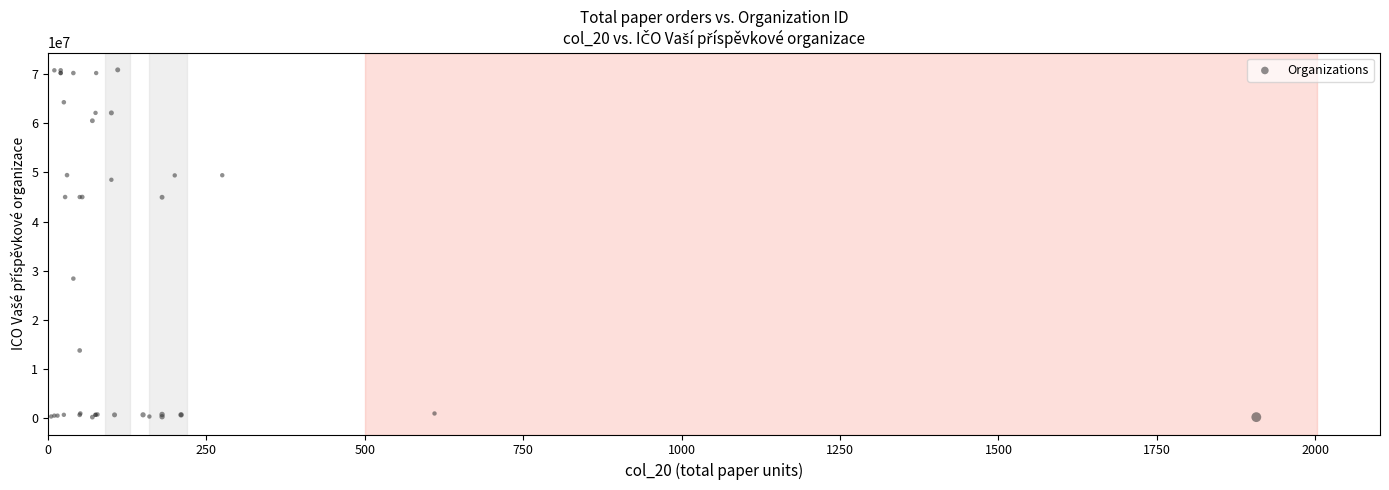

What Y value in the scatter plot is closest to 35512582?

28353242